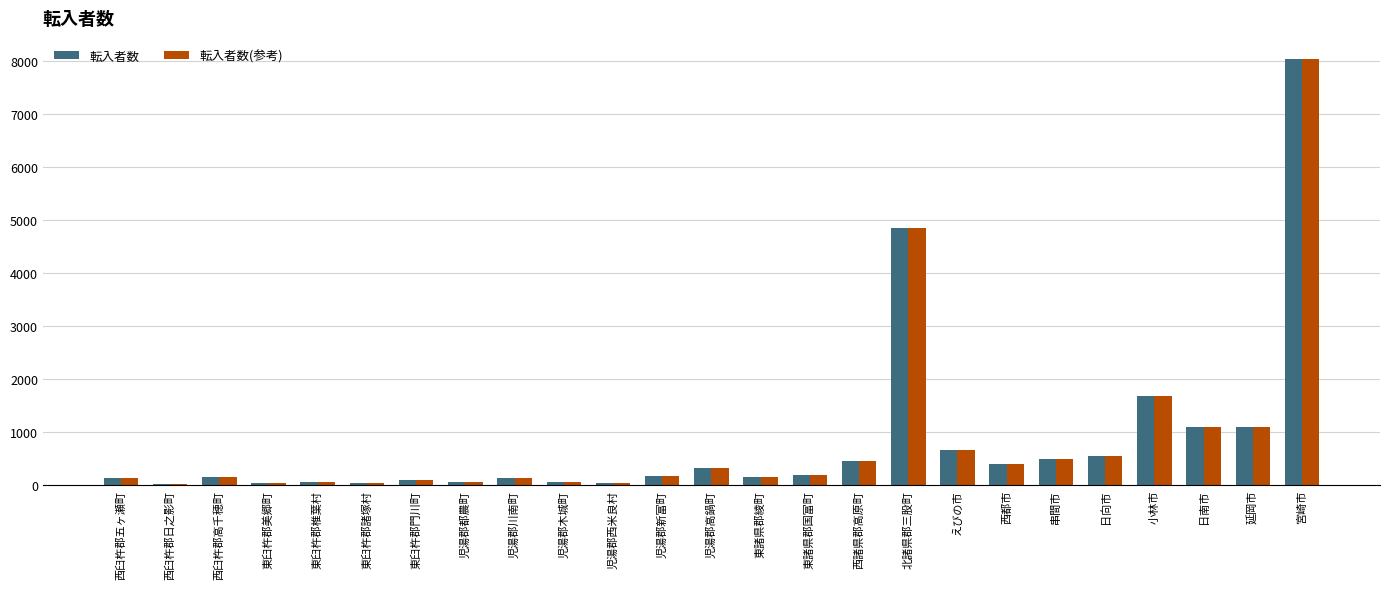

Count the number of data series in this chart.

2